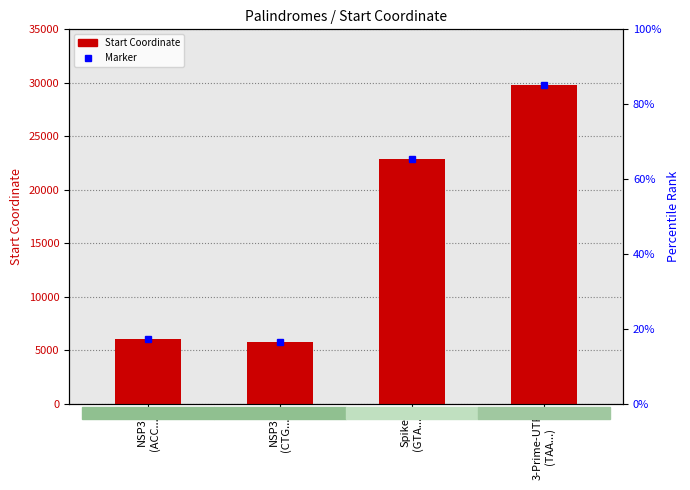

What is the difference between the second highest and second lowest values?

16812